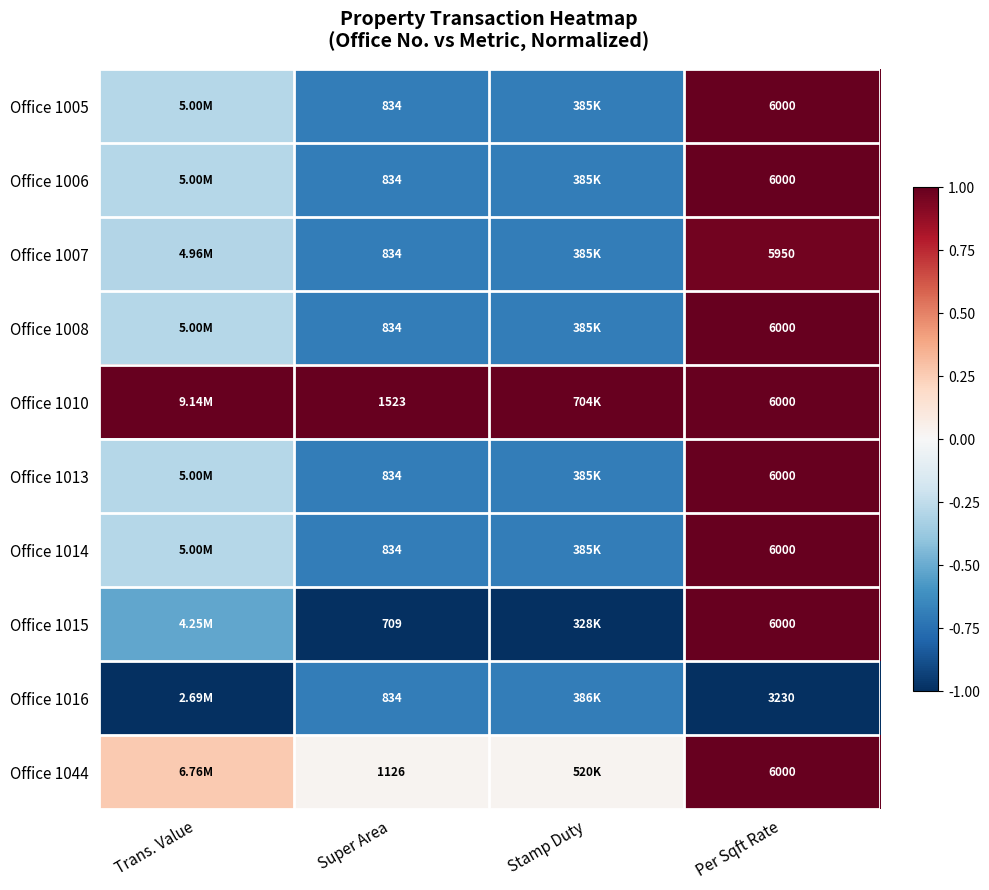

Is the value of Office 1016 at Super Area greater than the value of Office 1005 at Per Sqft Rate?

No